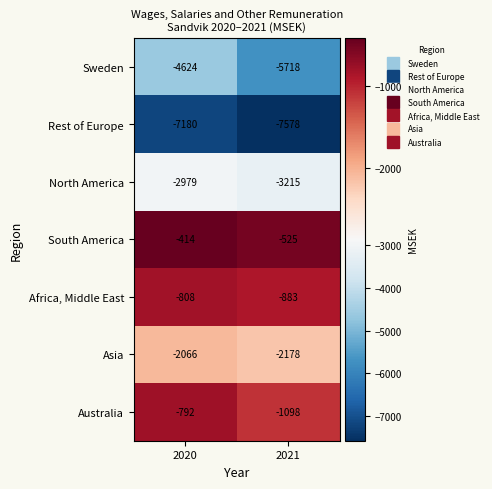

Which series has the largest total across all categories?

South America